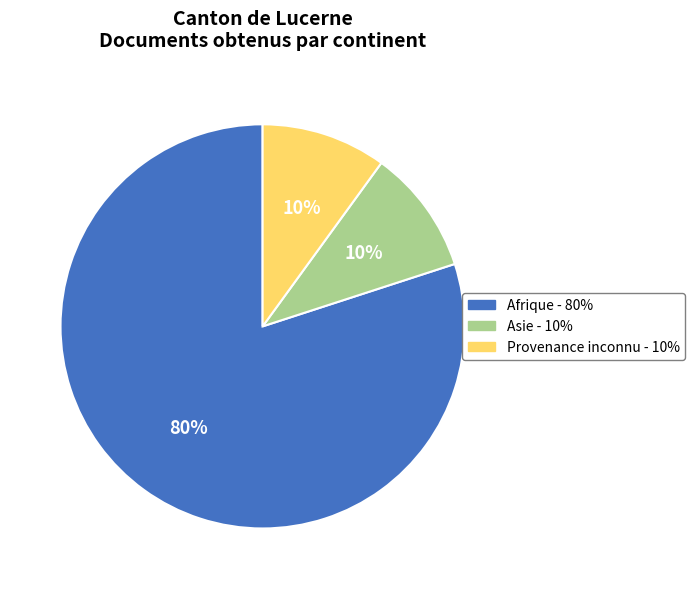

To the nearest percent, what is the difference between the largest and smallest slice percentages?

70%